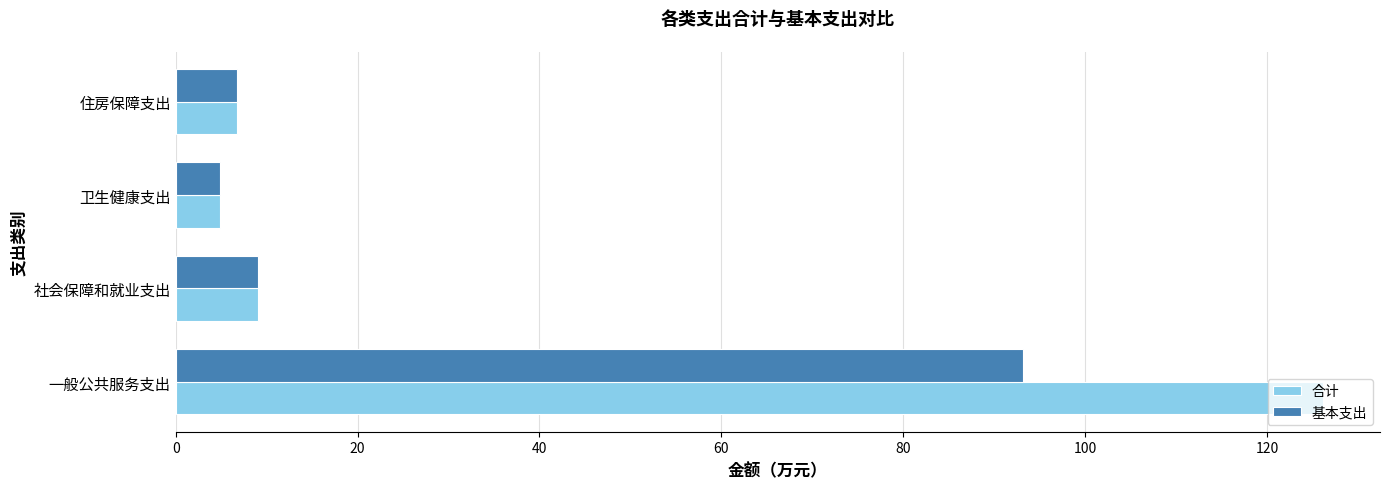

The value of 合计 at 社会保障和就业支出 is 9.0. True or false?

True